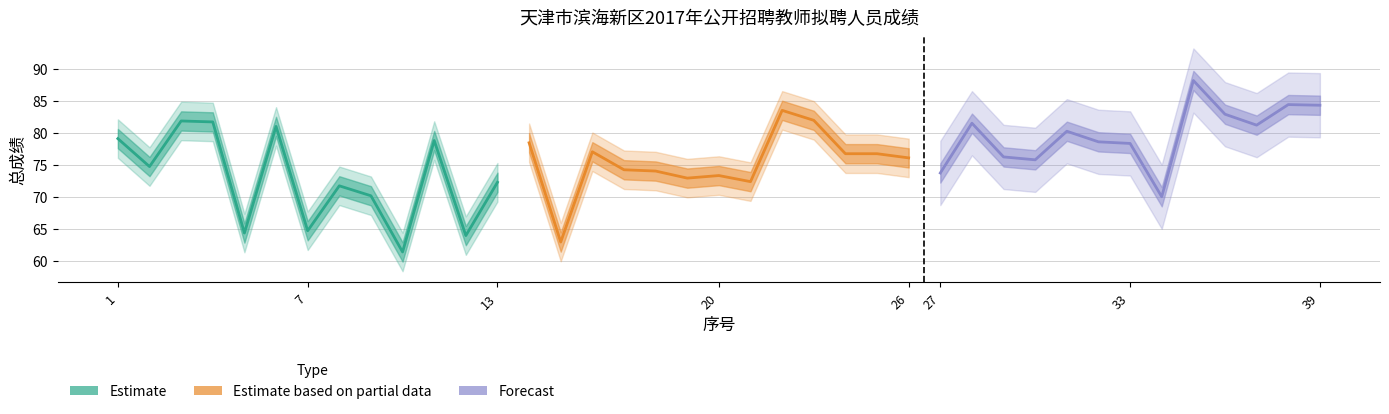

What is the difference between the maximum and minimum values in the Forecast series?

18.1